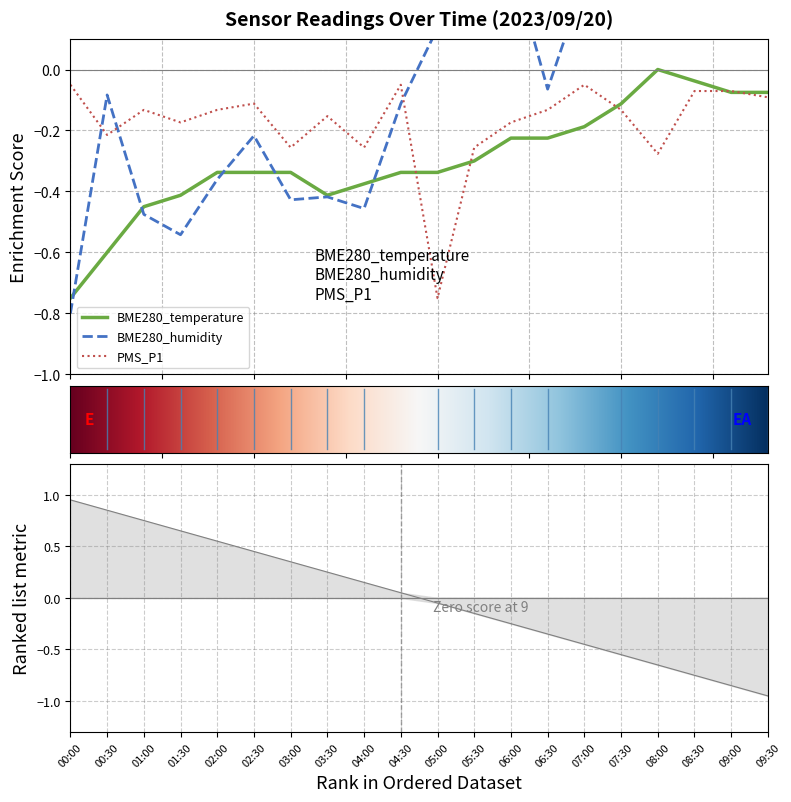

How many intersections are there between BME280_temperature and PMS_P1?

5